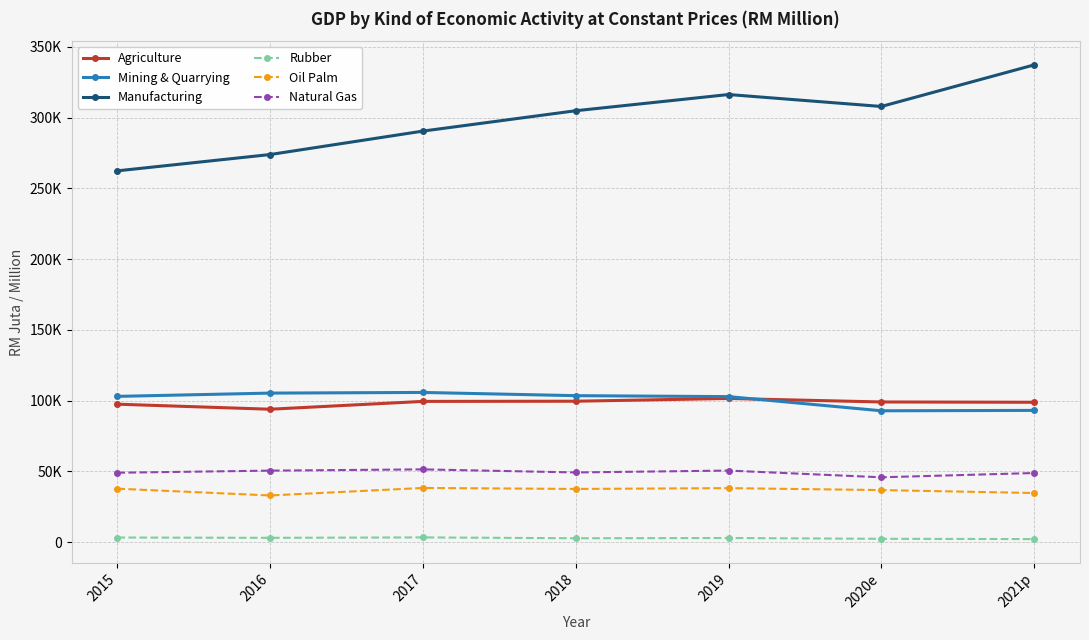

Does the chart have visible grid lines?

Yes